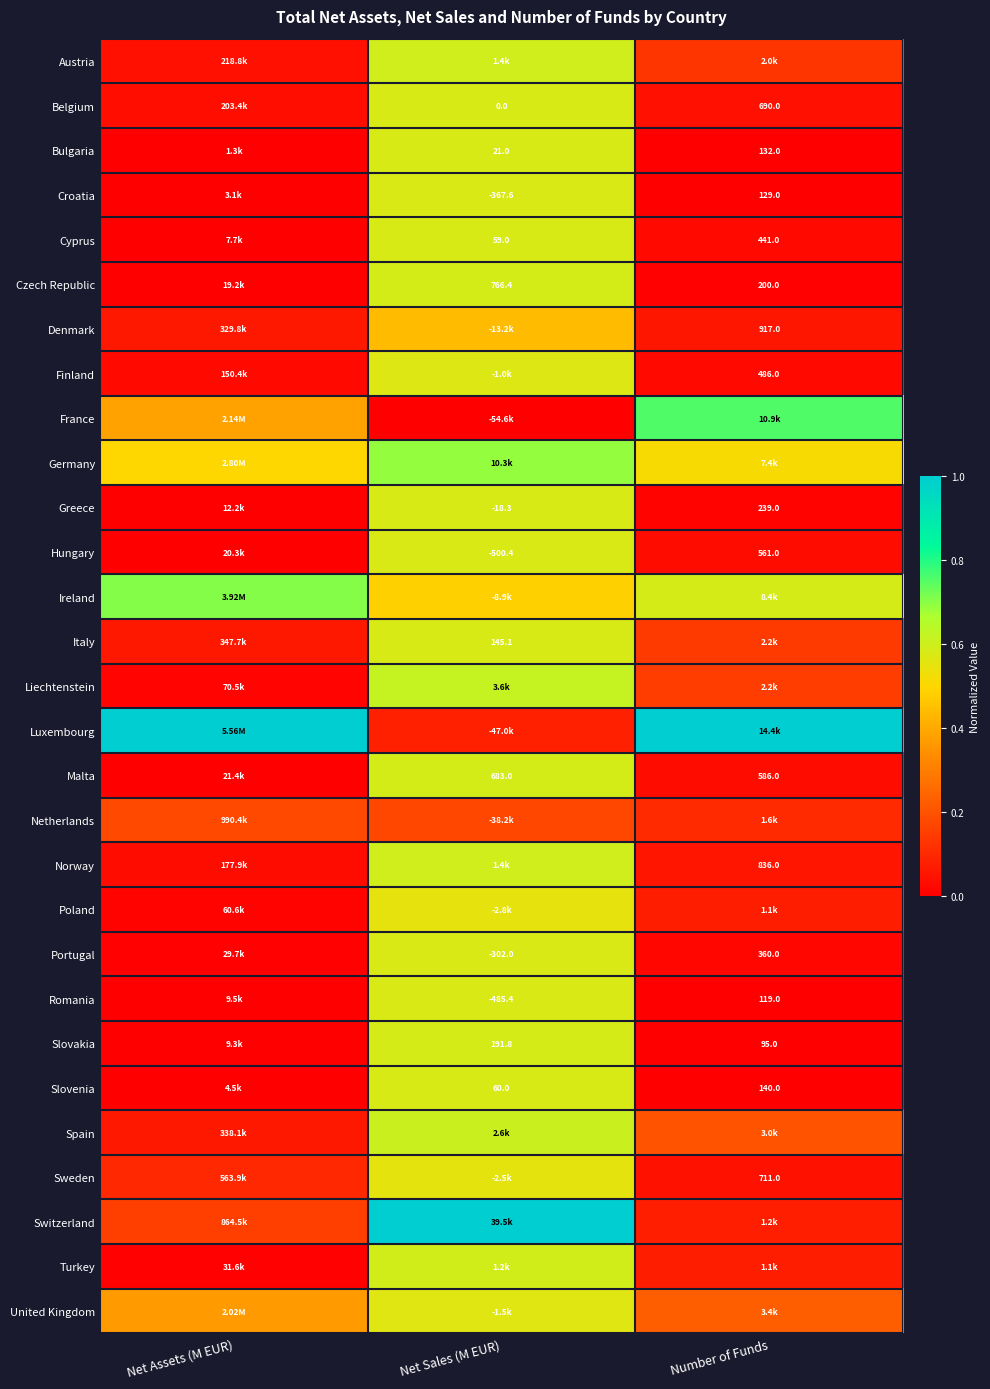

Rank the categories by Italy value from highest to lowest.

Net Sales (M EUR), Number of Funds, Net Assets (M EUR)